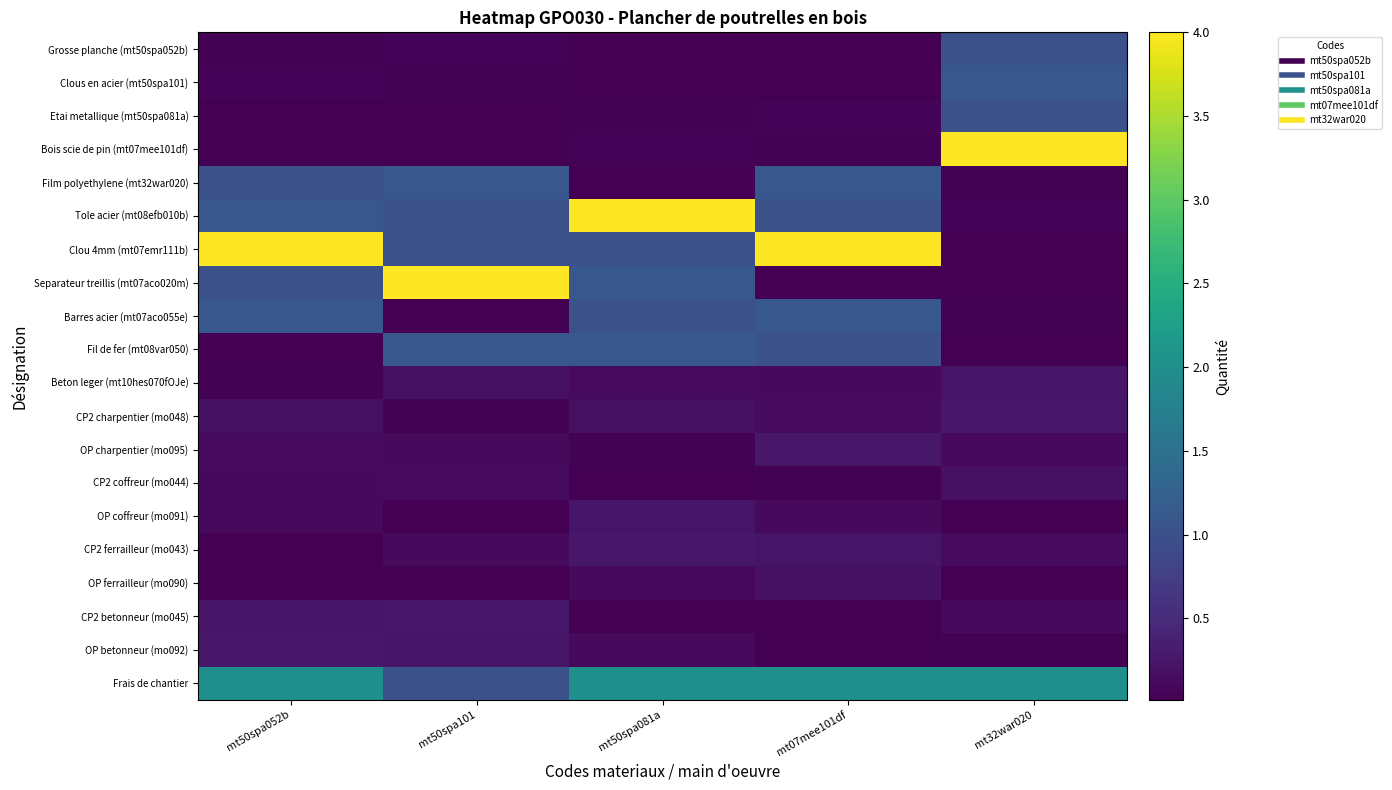

What is the difference between the highest and lowest values at mt50spa101?

4.0